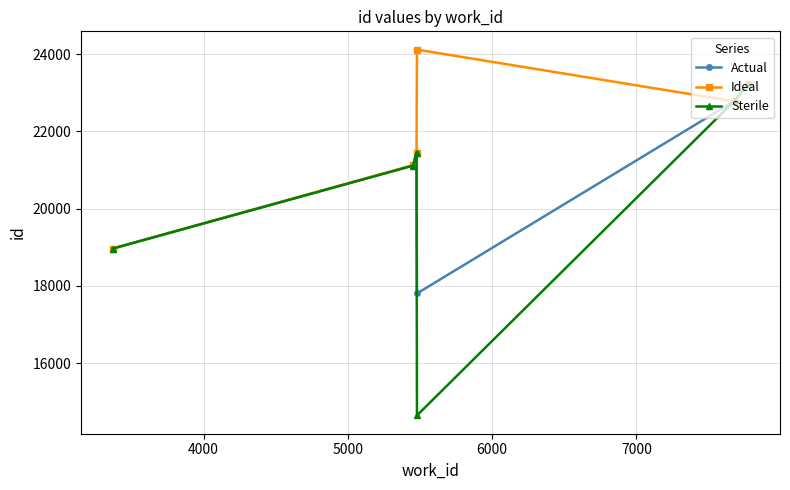

What is the difference between the second highest and minimum values in the Sterile series?

8135.0